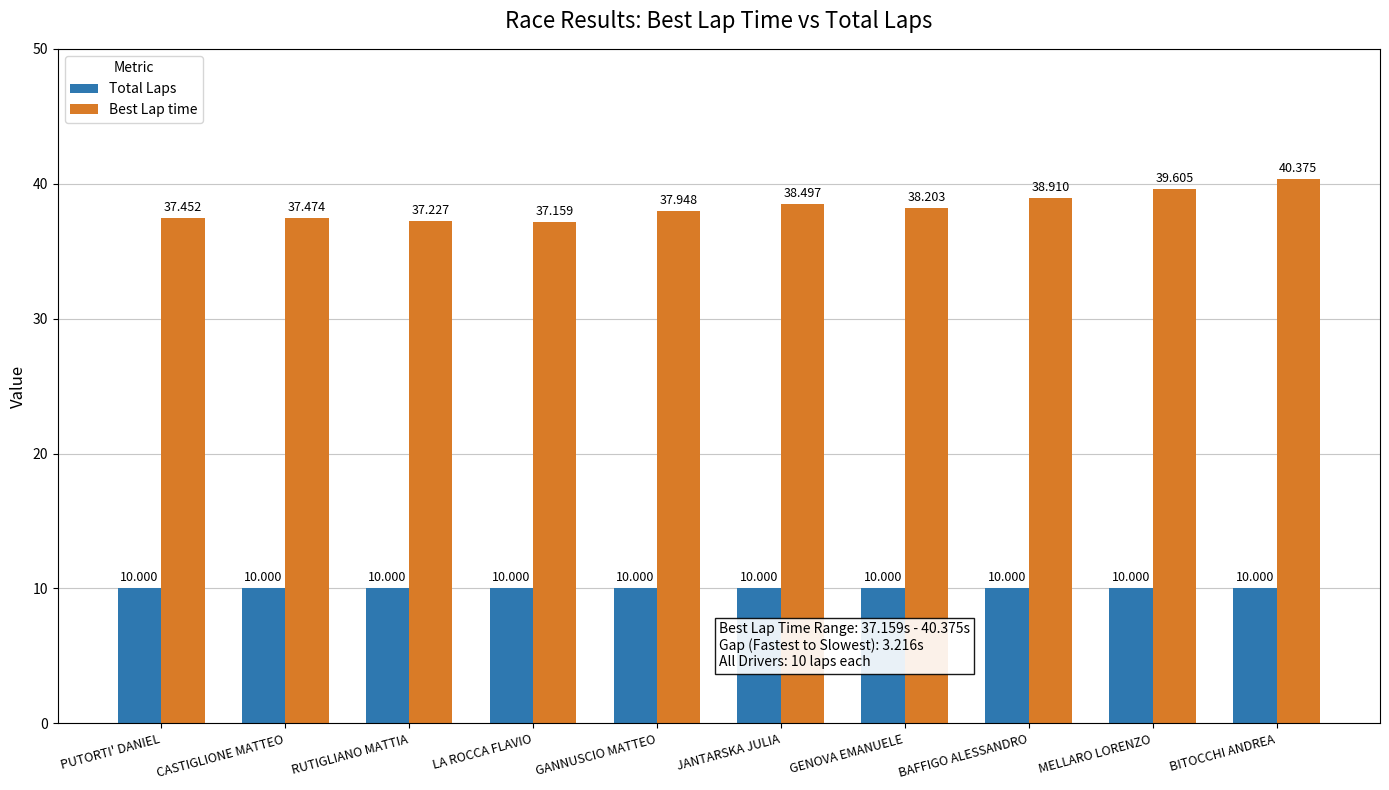

What are all the series names shown in the legend?

Total Laps, Best Lap time